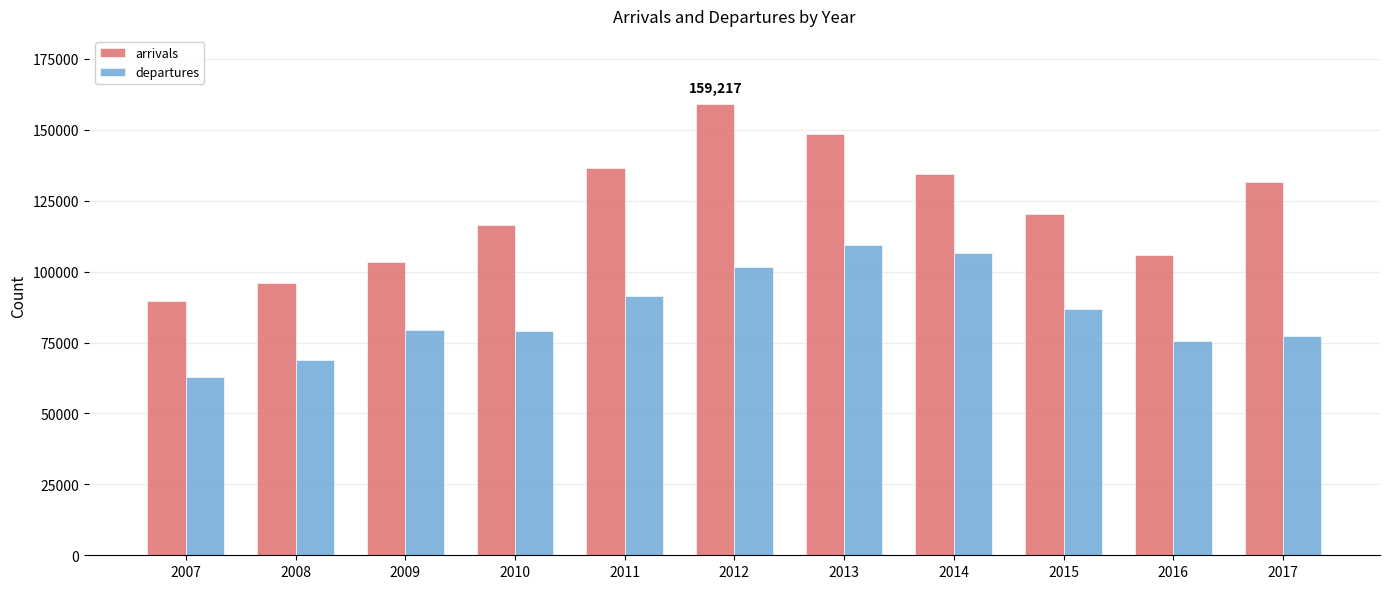

Count the number of categories in the chart.

11